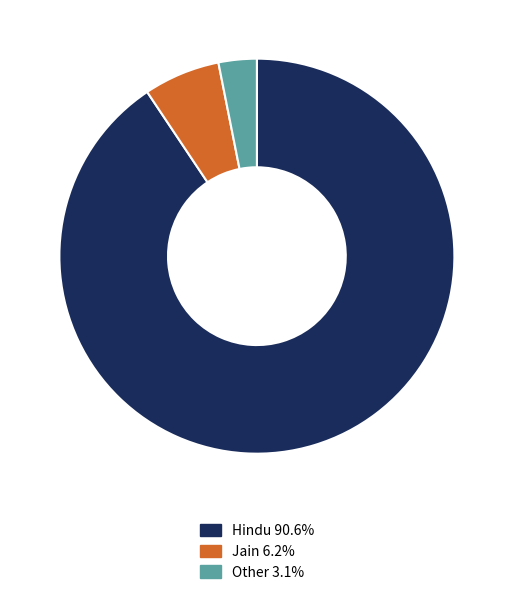

The Hindu slice represents 91% of the pie. True or false?

True